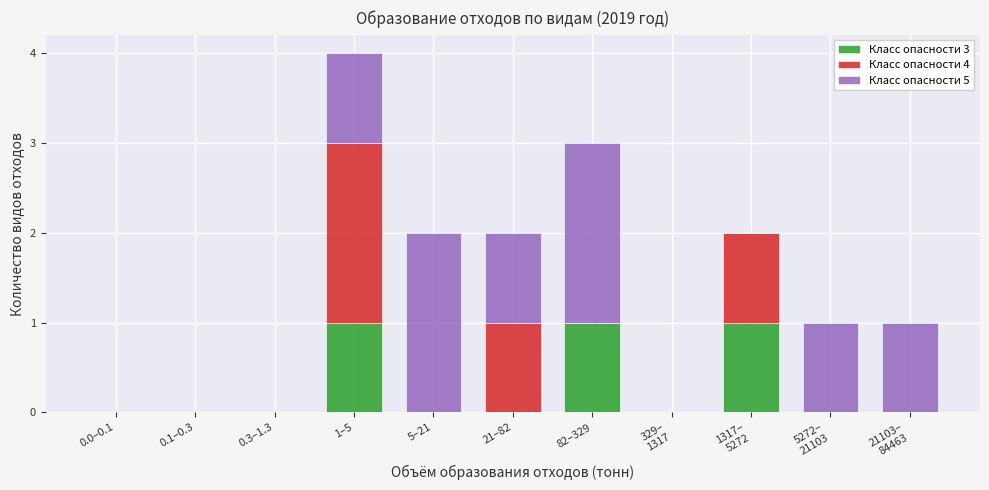

What is the sum of all Класс опасности 3 values?

3